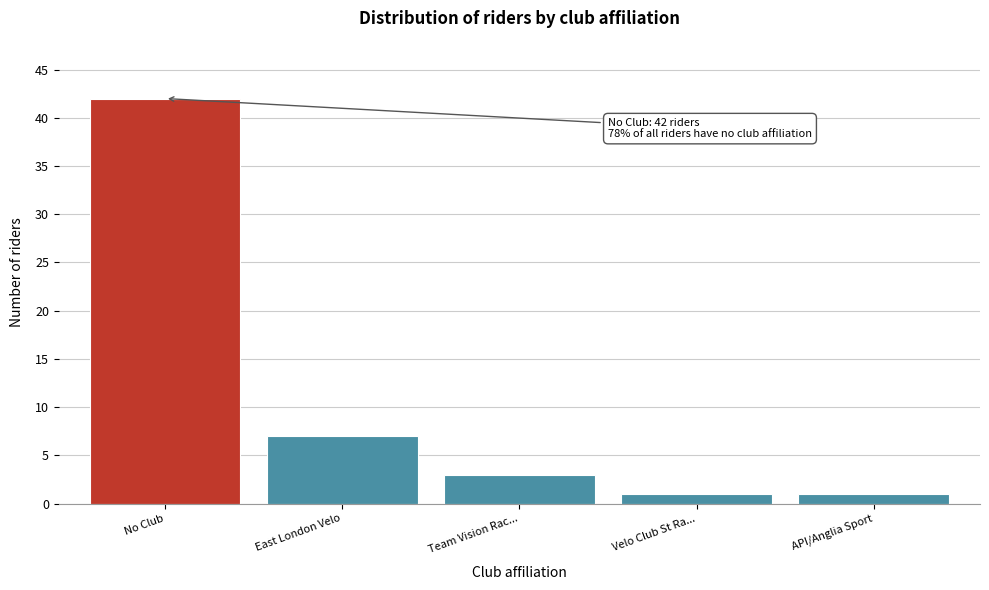

Reading right to left, list all the values displayed in this chart.

API/Anglia Sport=1	Velo Club St Ra...=1	Team Vision Rac...=3	East London Velo=7	No Club=42